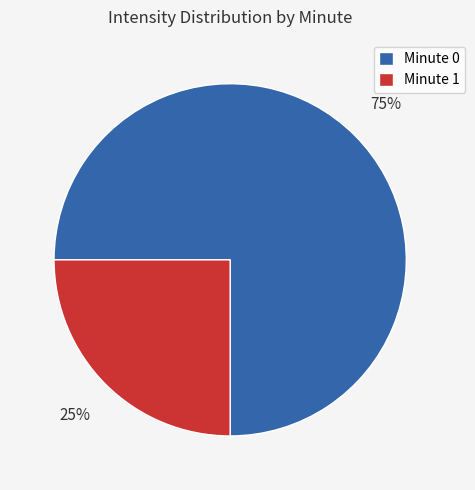

The Minute 1 slice represents 31% of the pie. True or false?

False